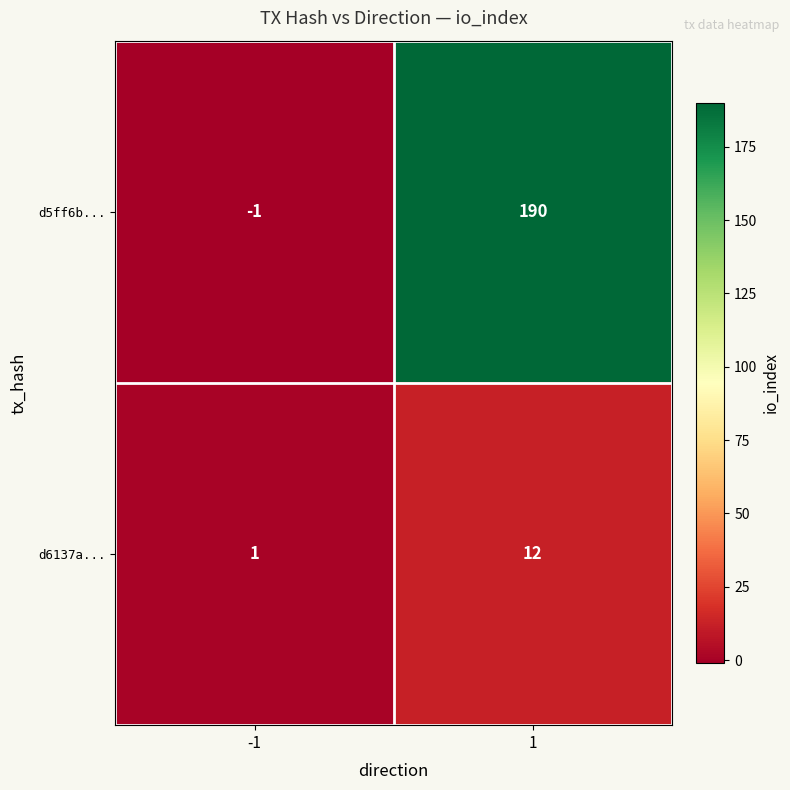

What is the difference between the maximum and minimum values in the d6137a... series?

11